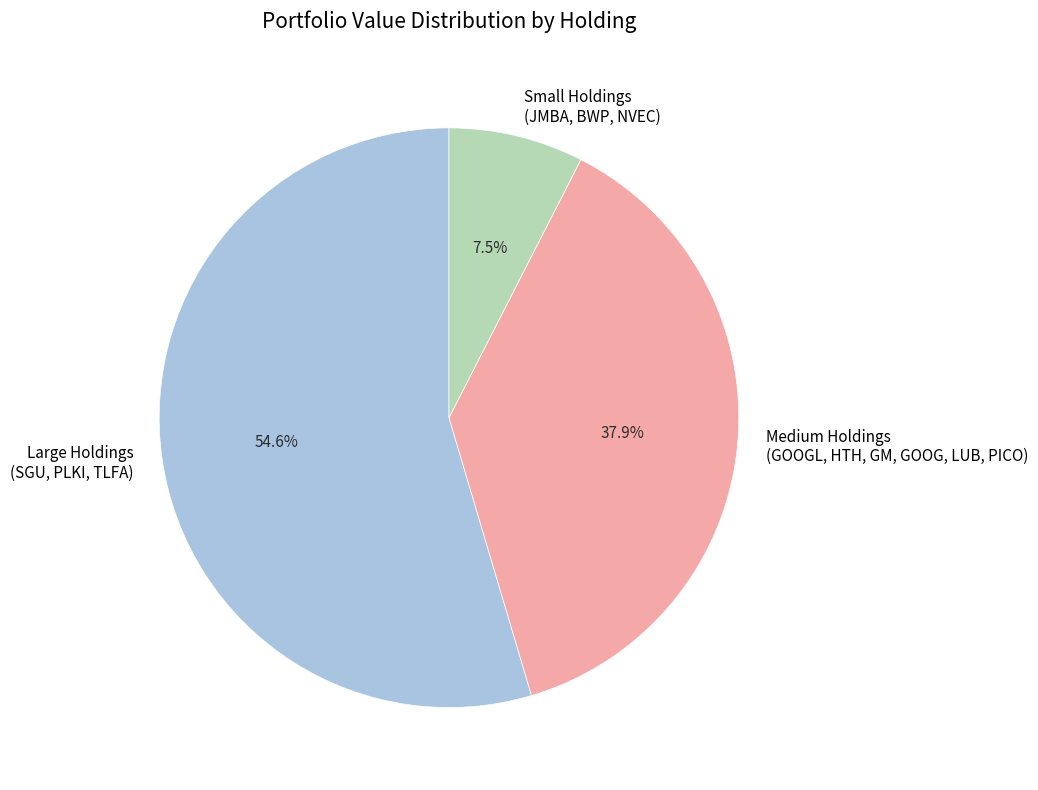

Does Large Holdings (SGU, PLKI, TLFA) represent more than half of the total?

Yes